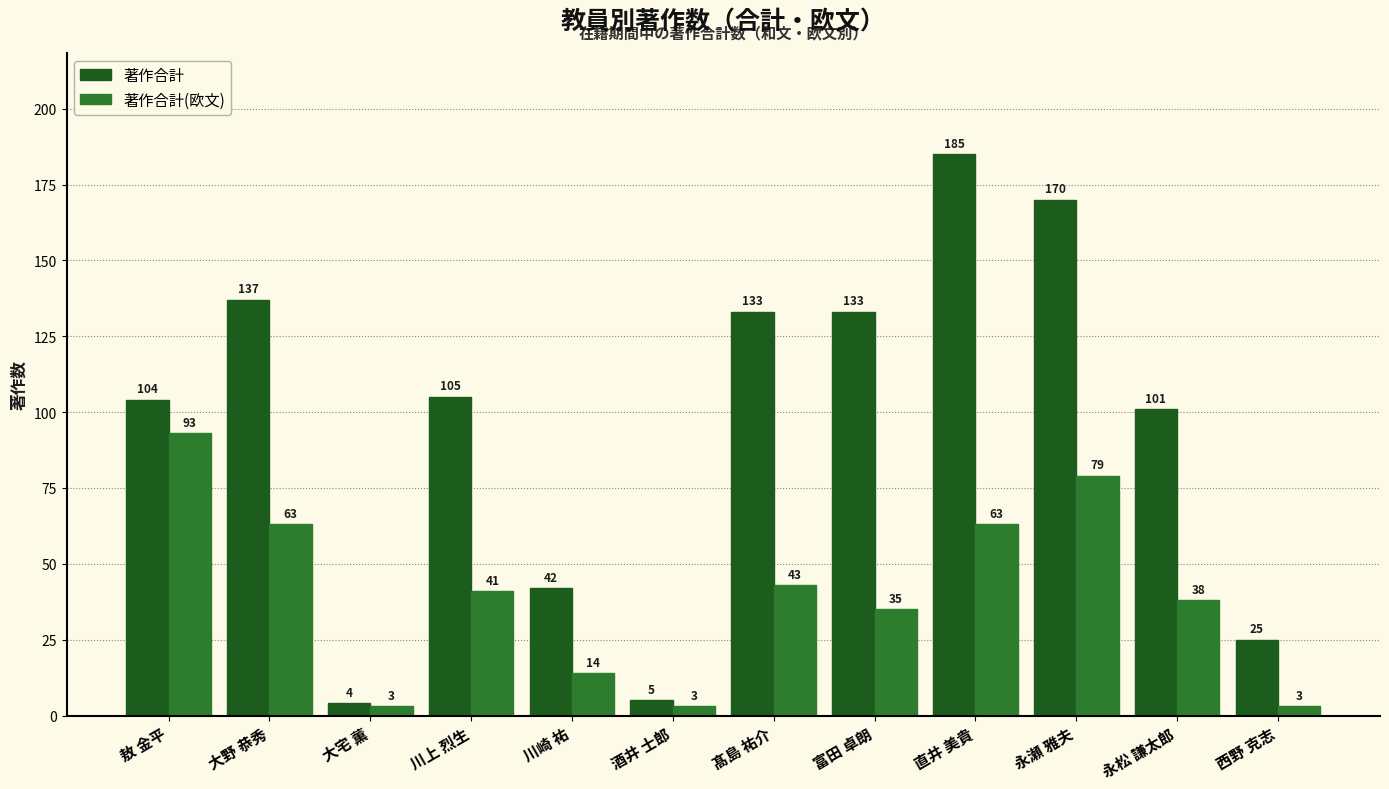

What is the maximum value shown in the chart?

185